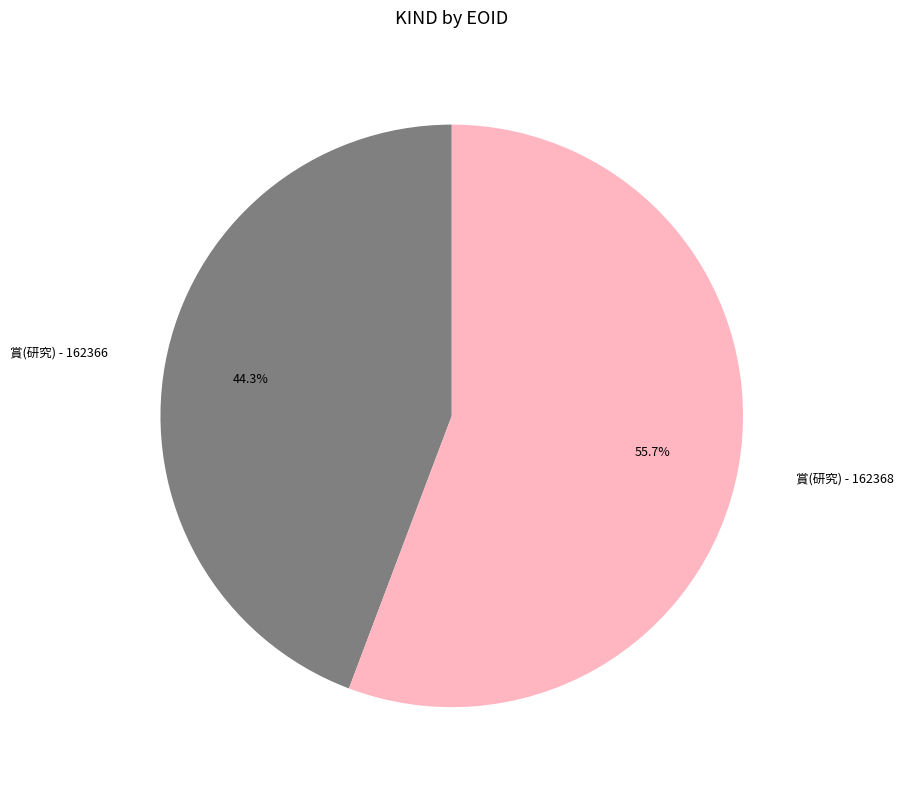

What percentage is NOT represented by 賞(研究) - 162368?

44.3%